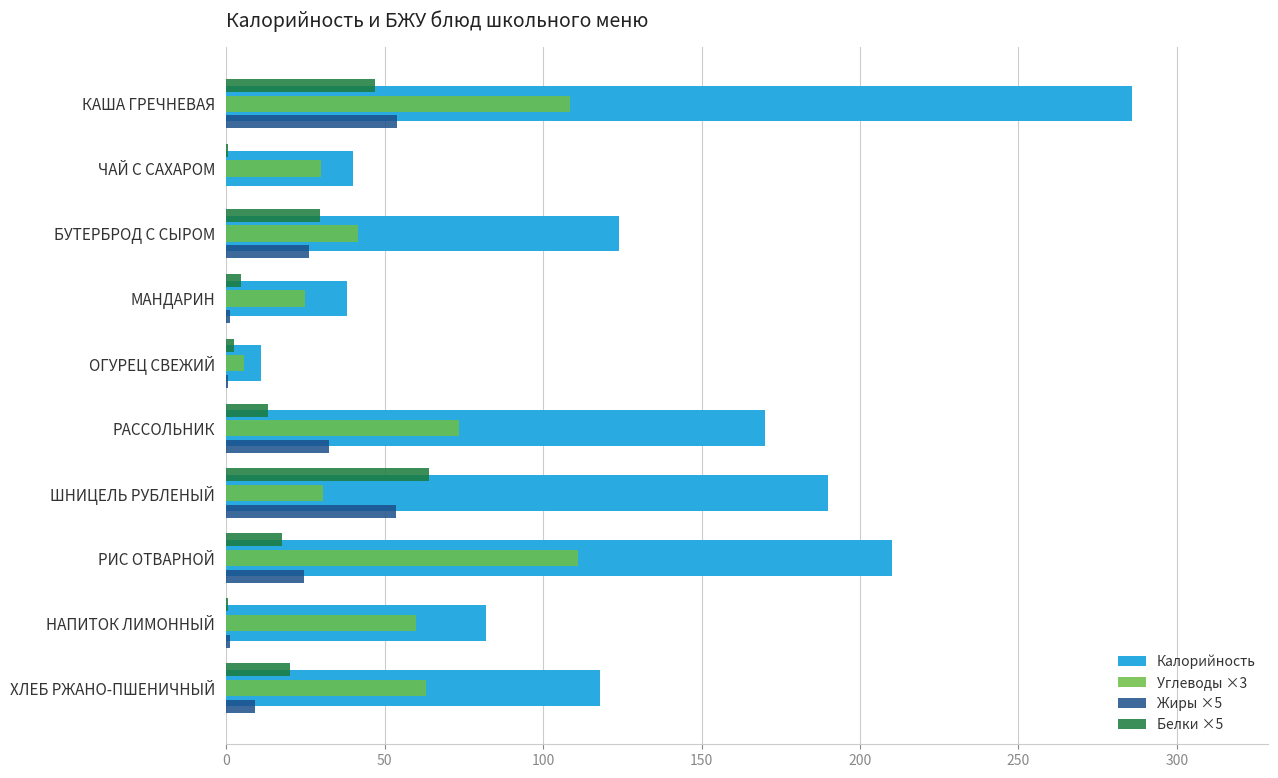

Which series changed the most between ШНИЦЕЛЬ РУБЛЕНЫЙ and РИС ОТВАРНОЙ?

Углеводы ×3